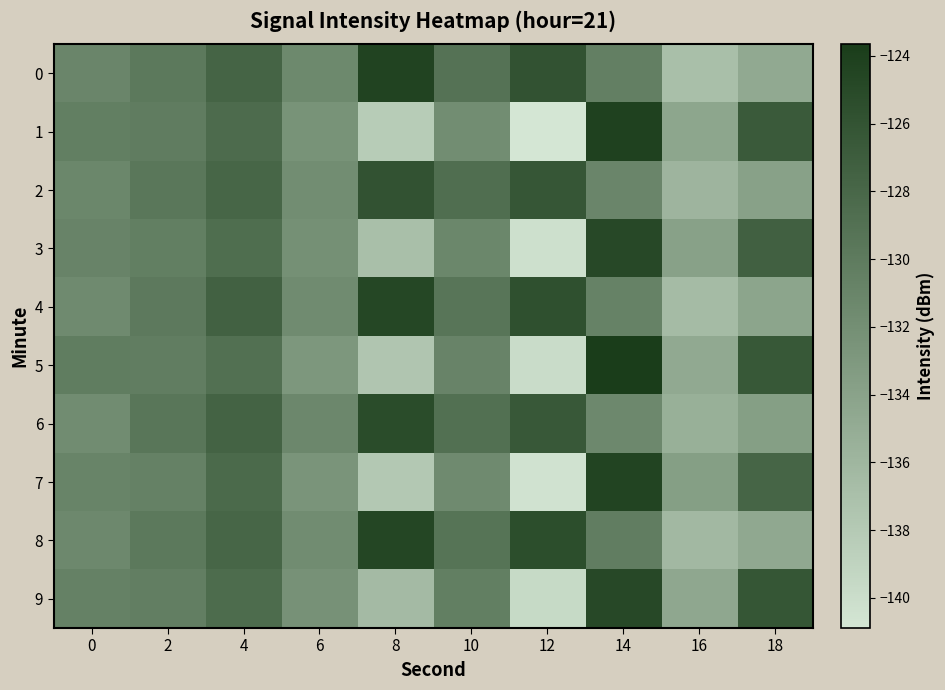

How many data points does each series have?

10